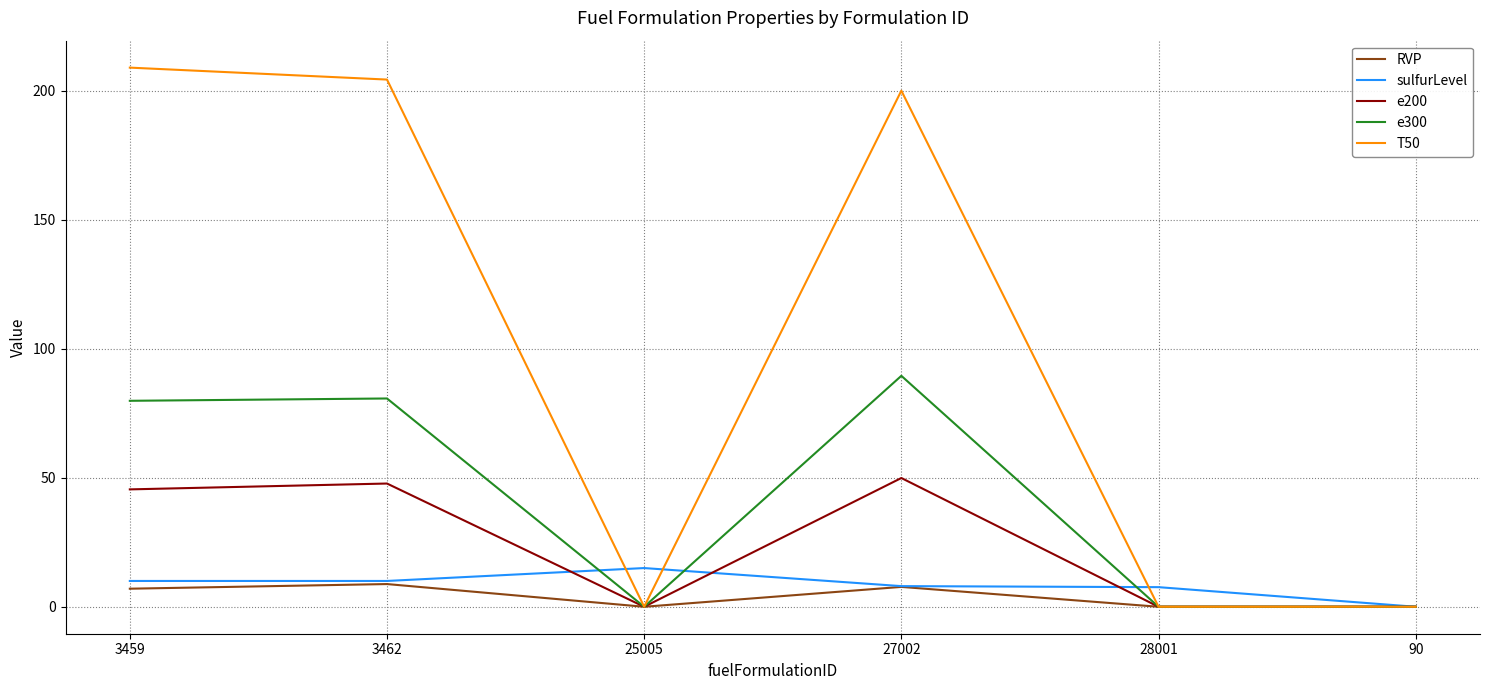

List the series in order of their peak value, lowest first.

RVP, sulfurLevel, e200, e300, T50